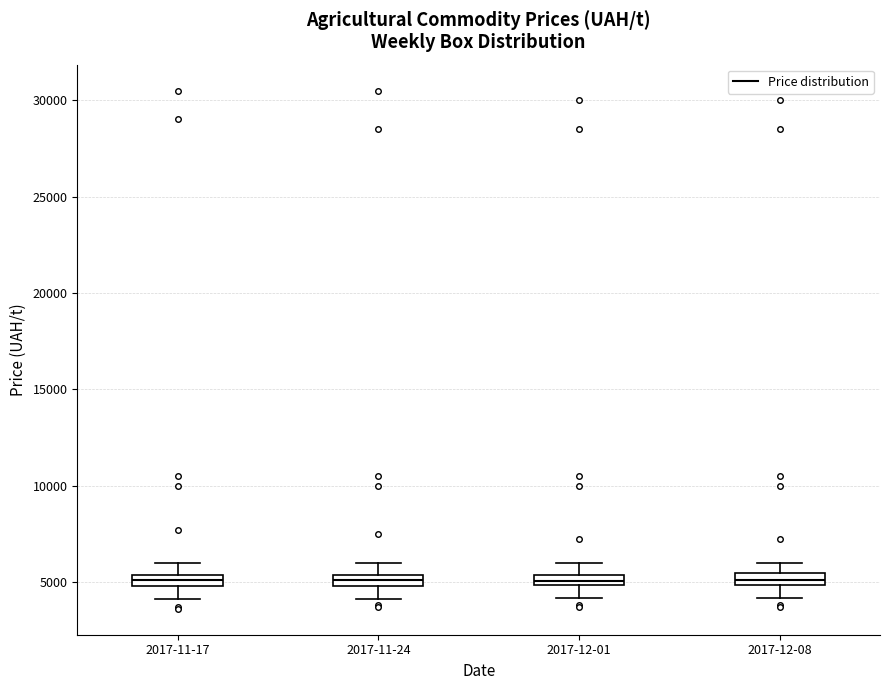

Where does the lower whisker of the box for 2017-12-01 end on the y-axis? The values are not printed on the chart, so give them approximately, as read against the axis.

4000